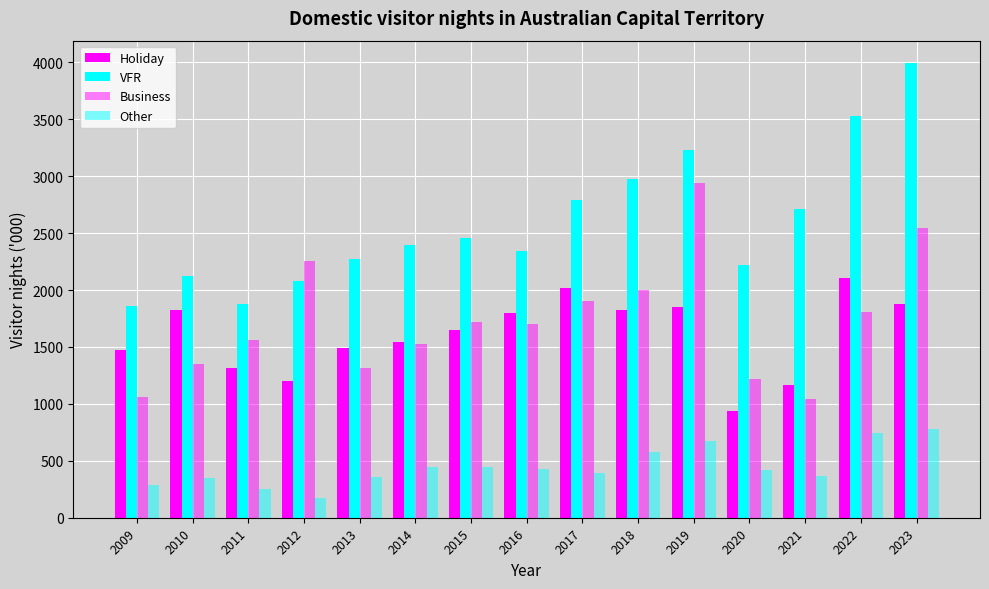

How many data points in Other are less than 420?

7